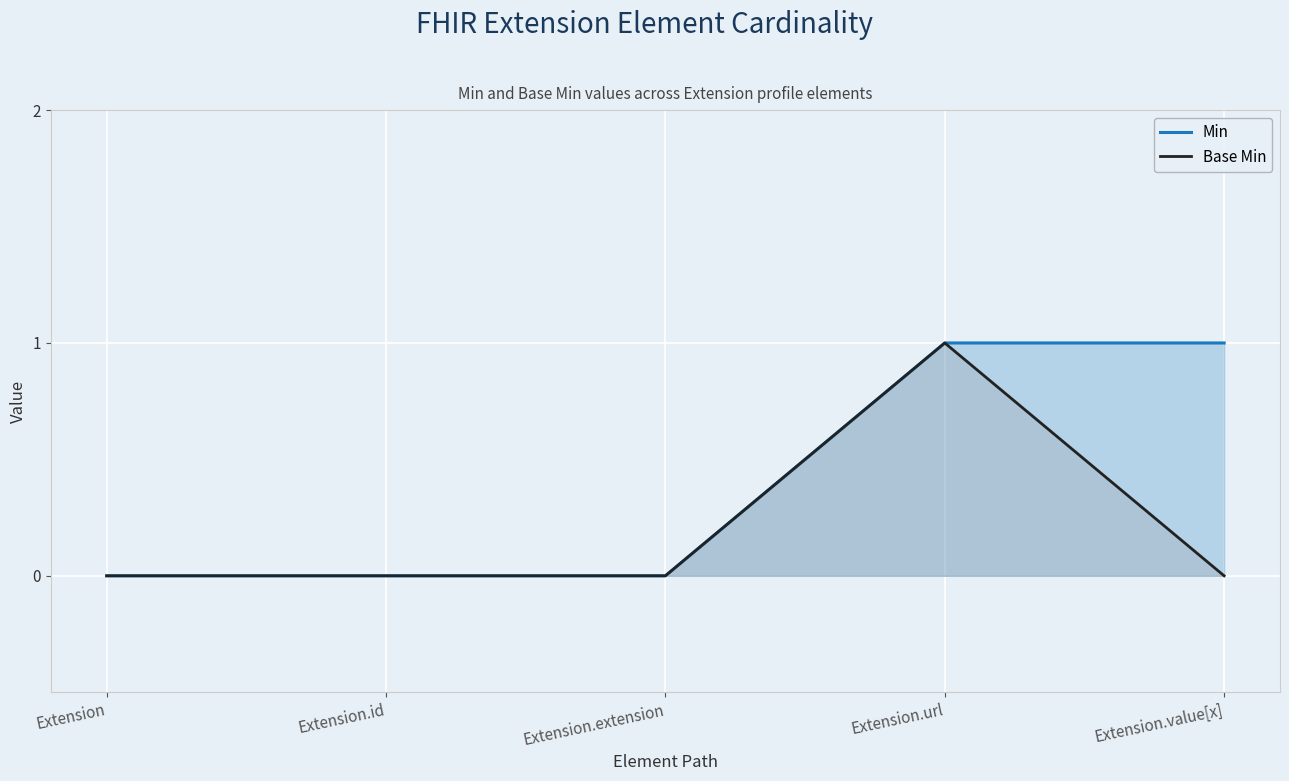

What is the label of the 3rd point from the right?

Extension.extension